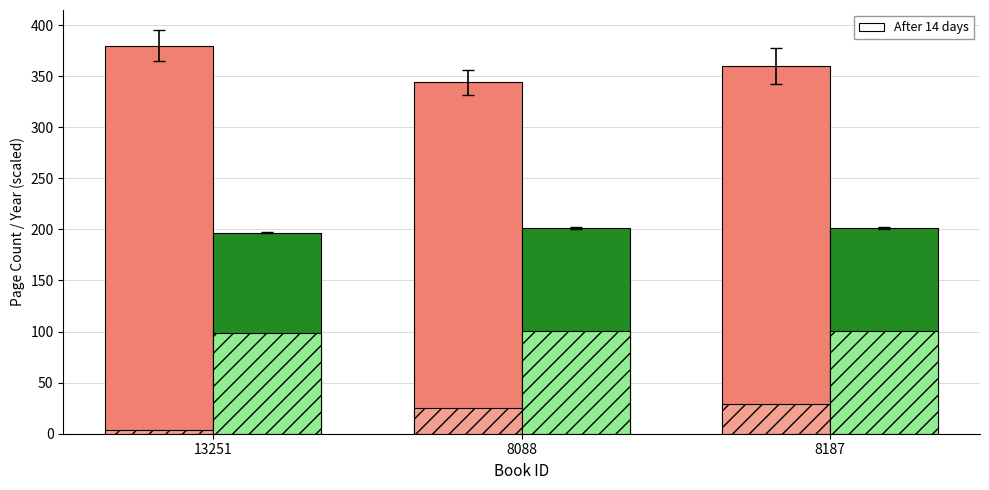

What is the spread (max minus min) of values at 8088?

318.5